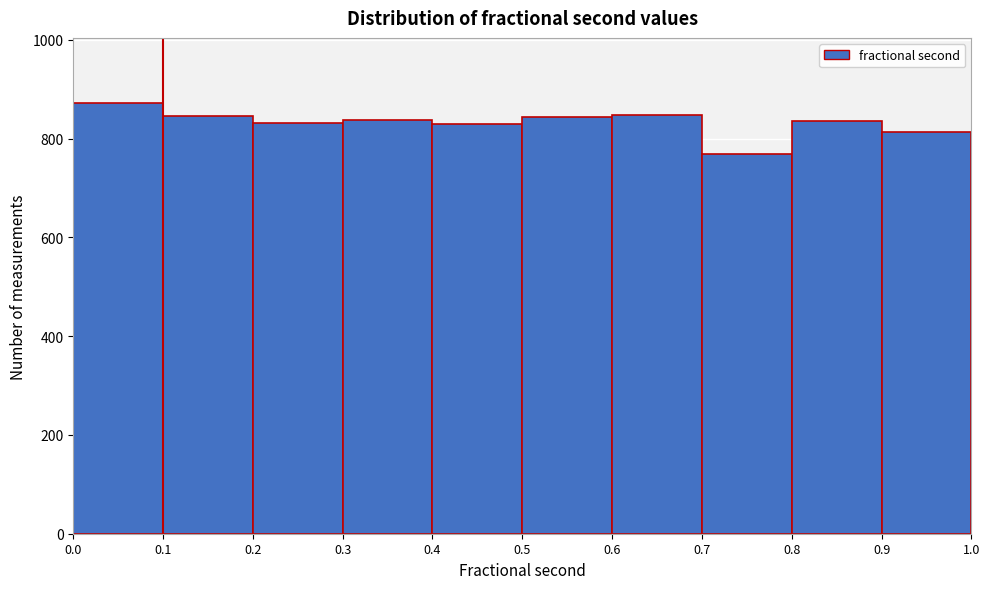

Reading left to right, transcribe this chart: for each bar, give the range it covers on the x-axis and its height. The values are not printed on the chart, so give them approximately, as read against the axis.

0.0 to 0.1: 880
0.1 to 0.2: 840
0.2 to 0.3: 840
0.3 to 0.4: 840
0.4 to 0.5: 820
0.5 to 0.6: 840
0.6 to 0.7: 840
0.7 to 0.8: 760
0.8 to 0.9: 840
0.9 to 1.0: 820